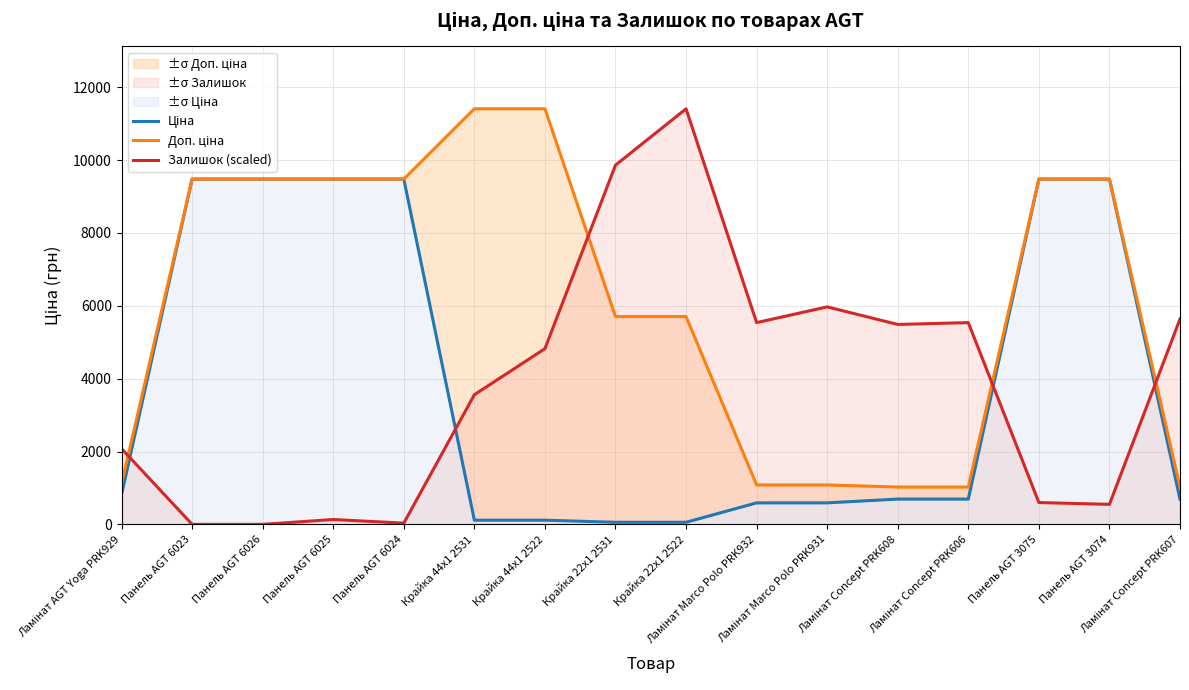

What is the difference between the second highest and minimum values in the Доп. ціна series?

10385.4